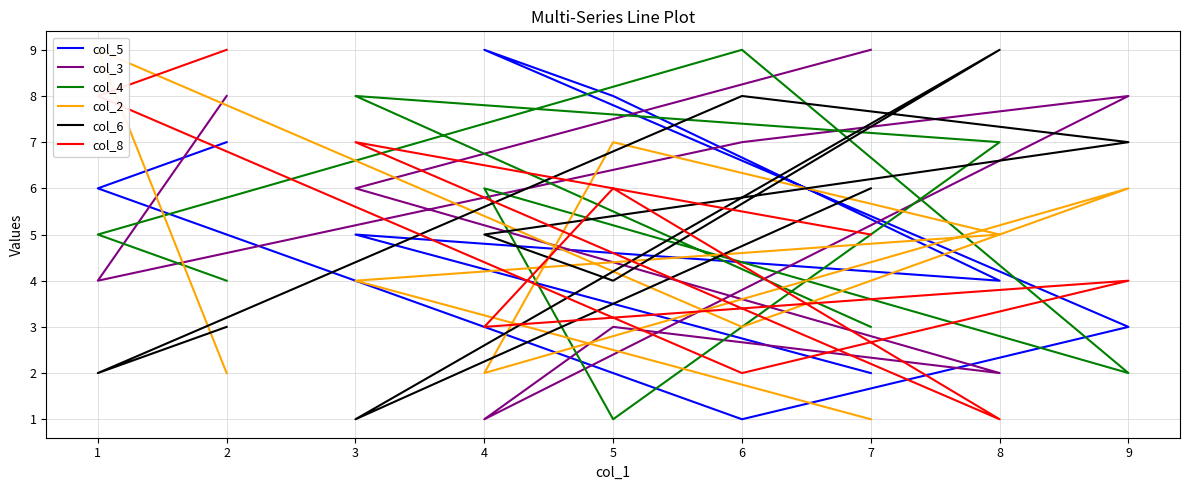

Which label corresponds to the smallest value in the chart?

6